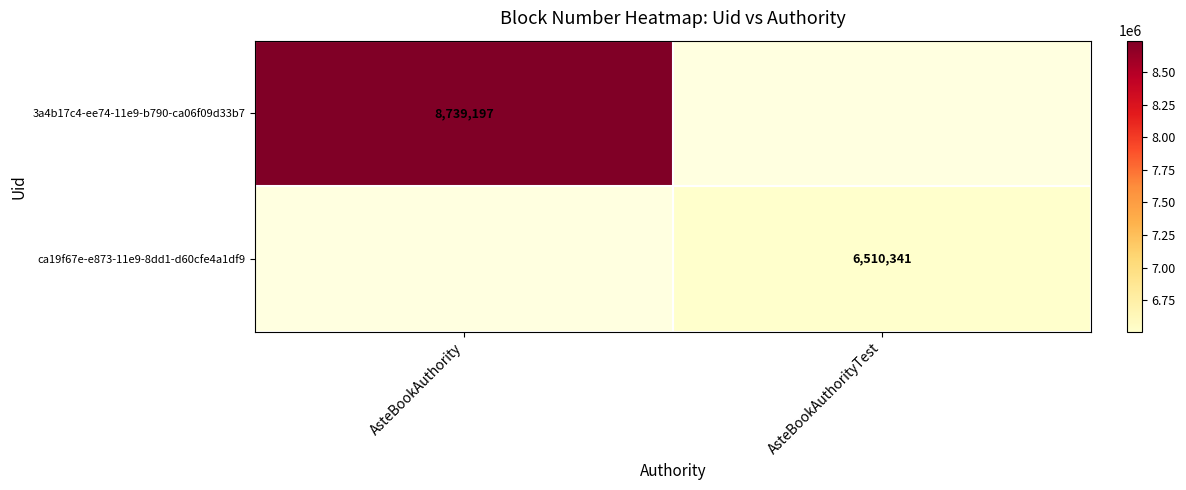

How many data points does each series have?

2